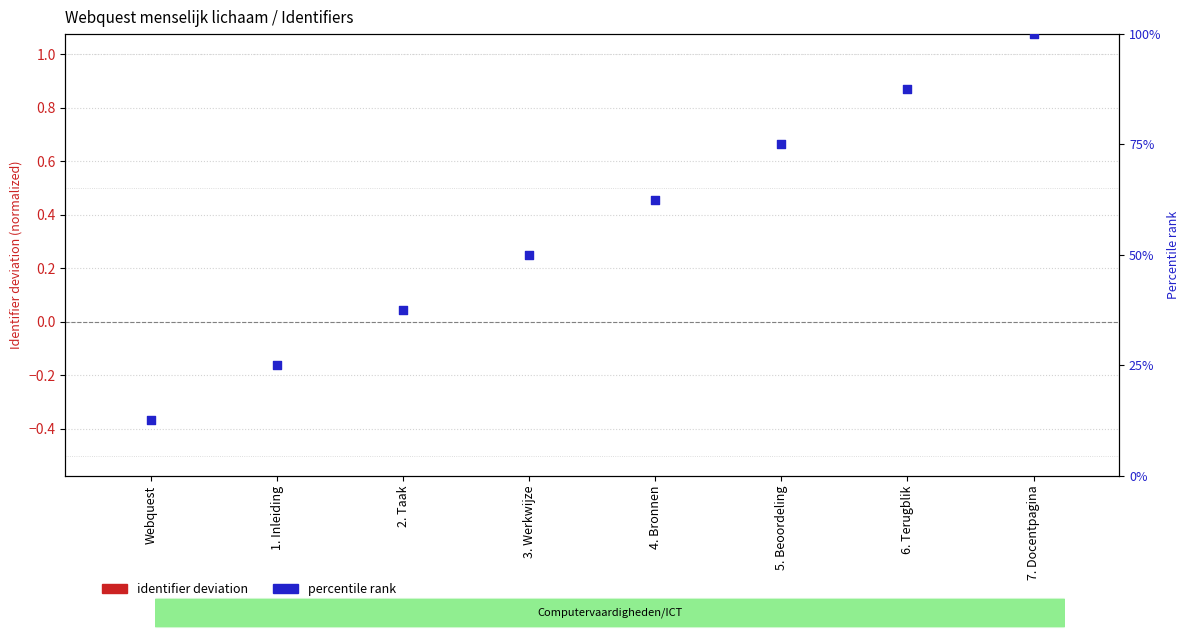

Which series has the largest Y range (max minus min)?

percentile rank